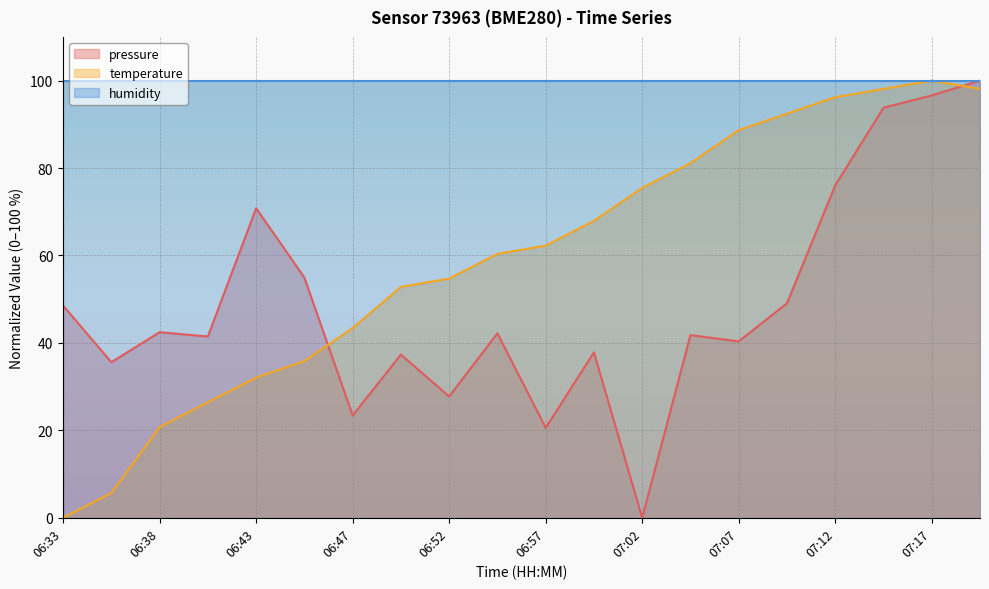

What is the value of the temperature point at the 8th from the left?

52.8